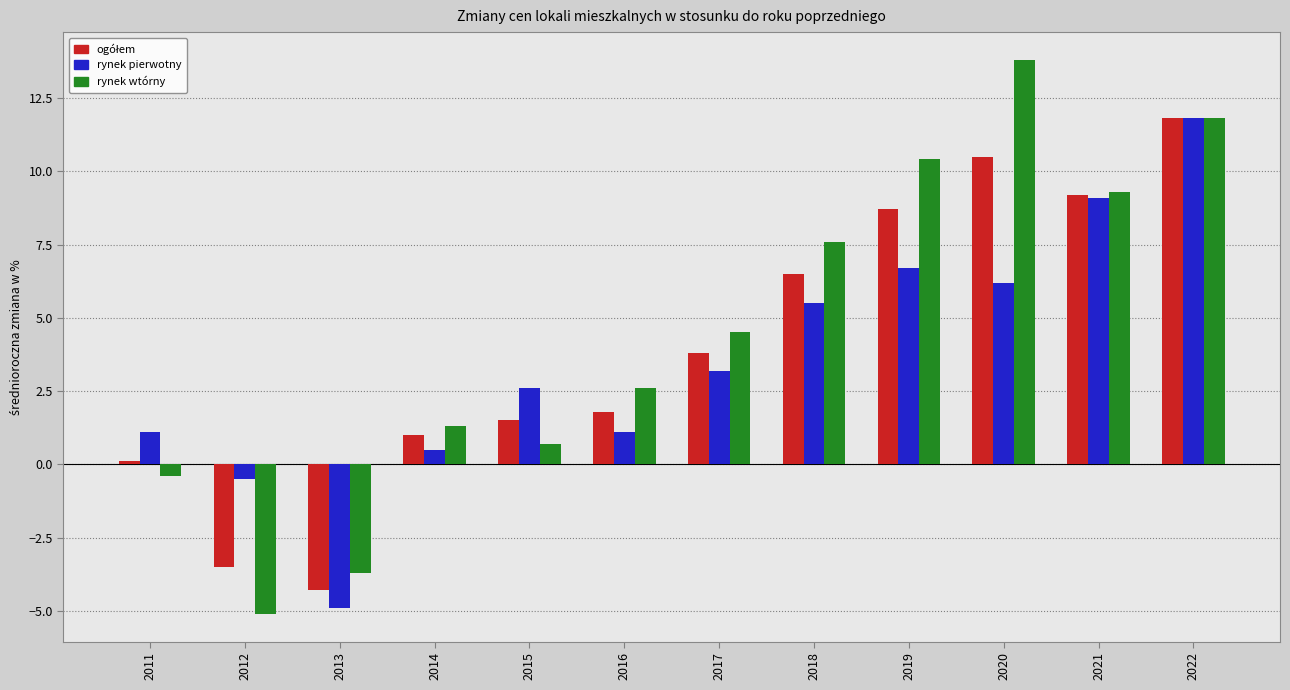

What is the difference between the rynek wtórny values at 2021 and 2013?

13.0